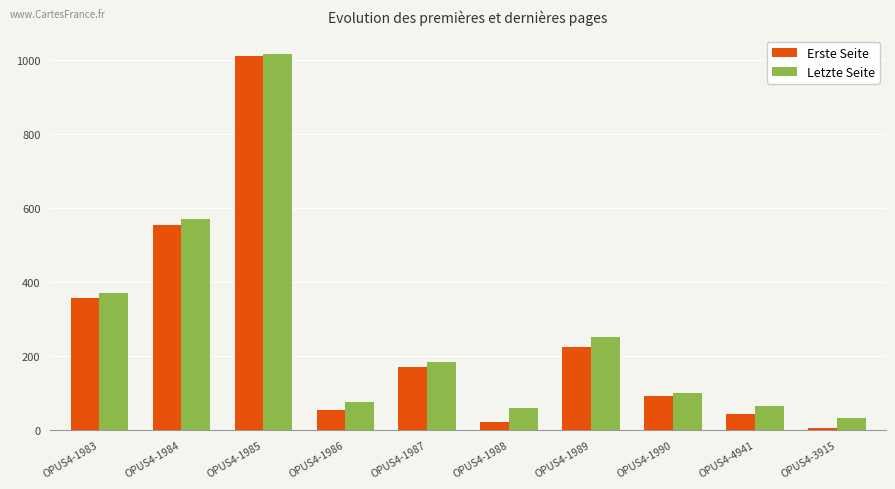

What is the difference between the second highest and minimum values in the Erste Seite series?

550